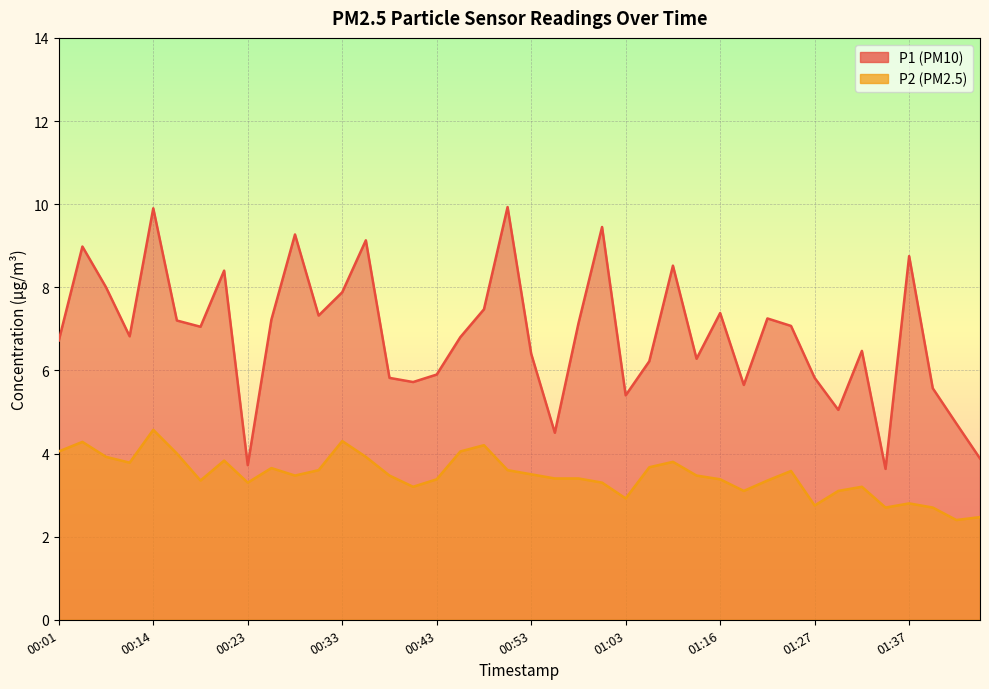

True or false: P1 and P2 intersect in this chart.

False